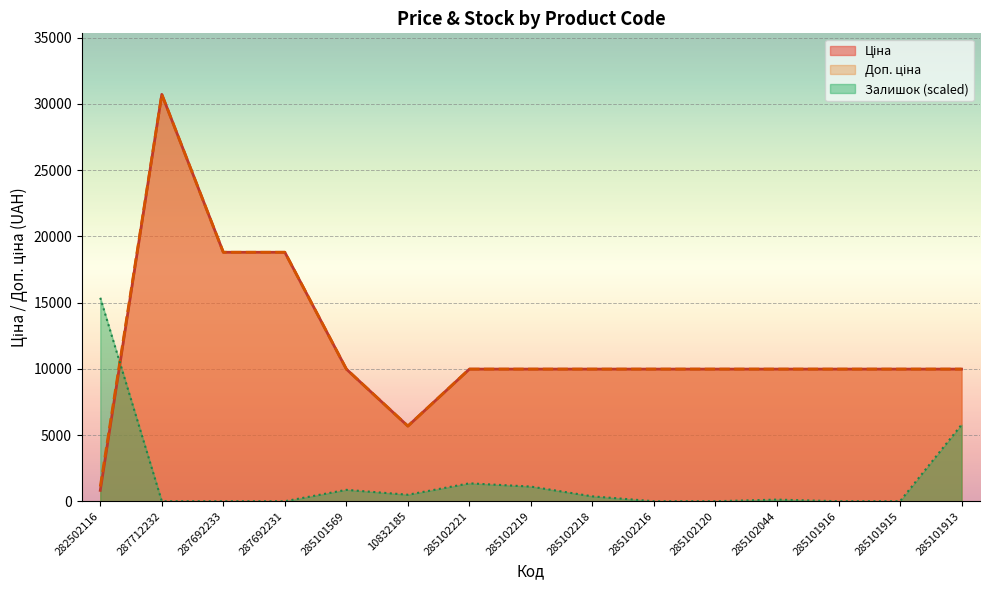

Read the Ціна value at 285102120.

9975.0